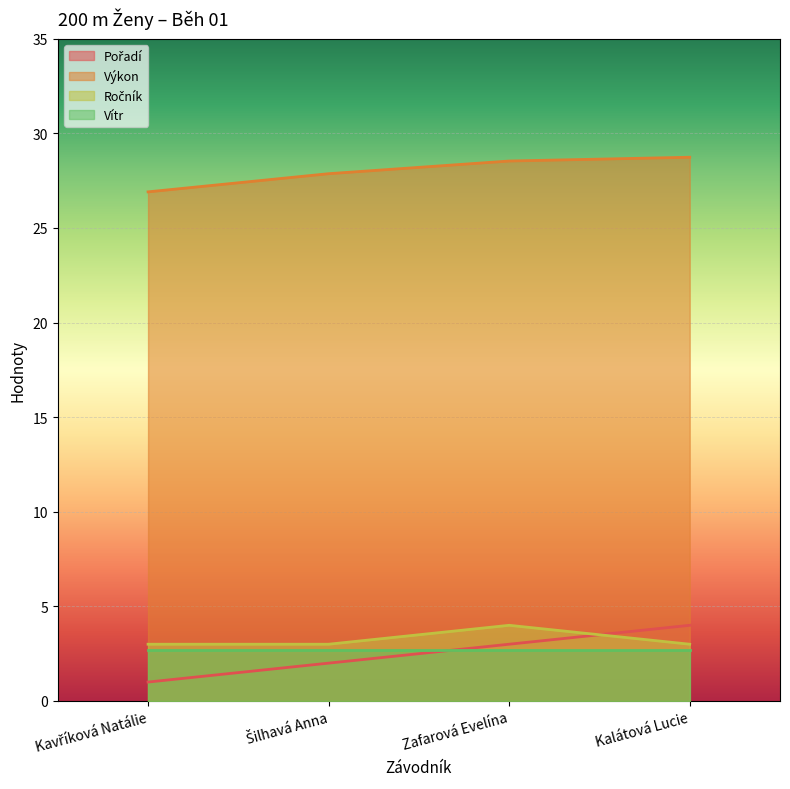

How many intersections are there between Ročník and Pořadí?

1